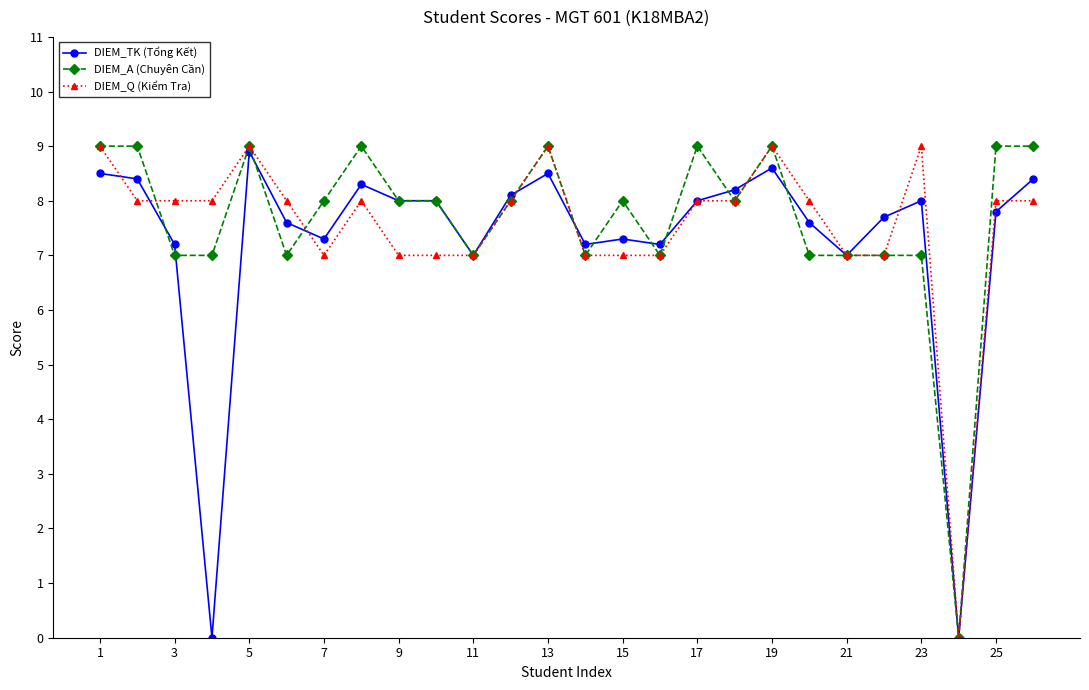

Which label corresponds to the largest value in the chart?

1